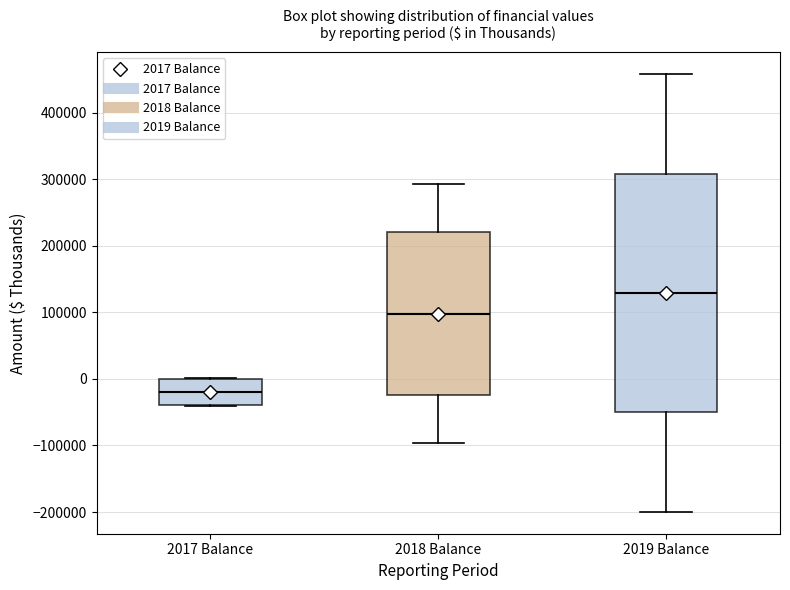

Which box has the lowest median line?

2017 Balance